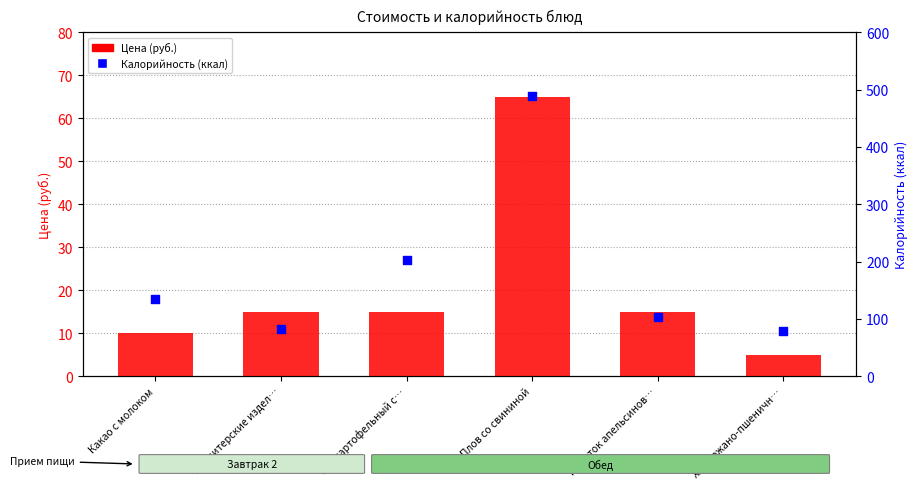

Which series contains the lowest Y value?

Цена (руб.)